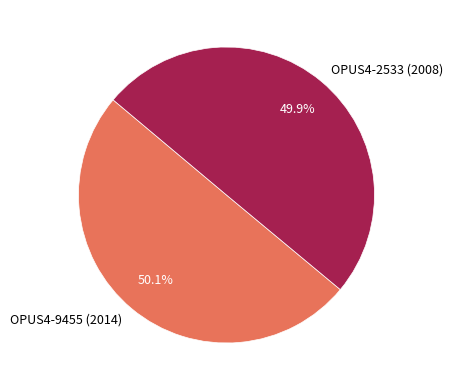

What percentage is NOT represented by OPUS4-9455 (2014)?

49.9%